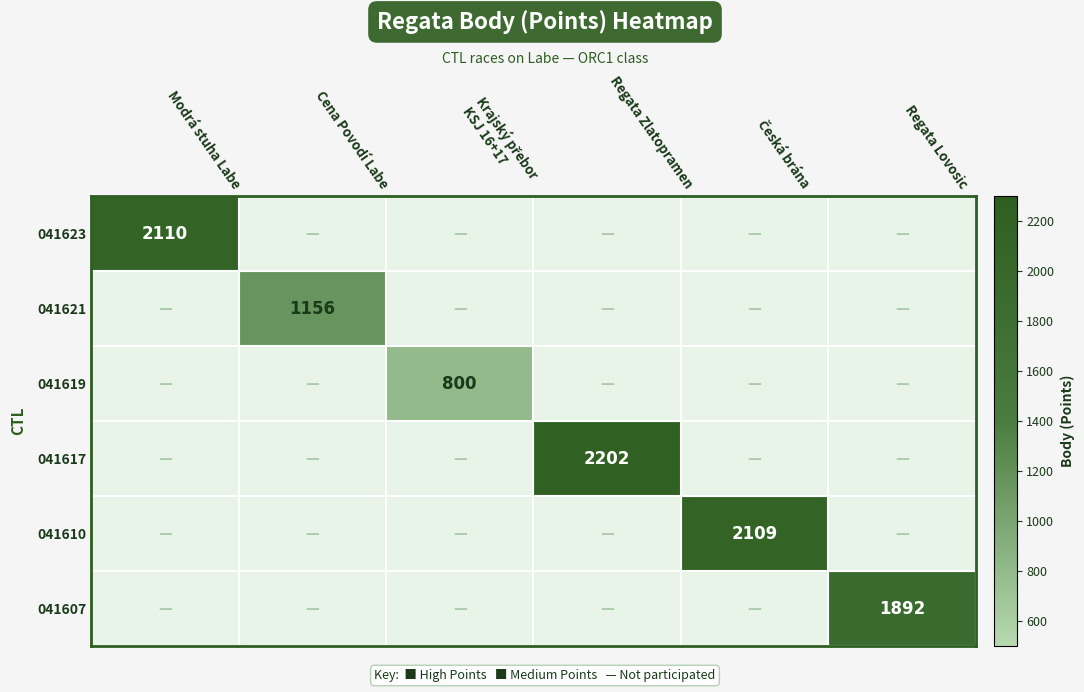

Is it true that 041623 equals 1002 at Modrá stuha Labe?

False